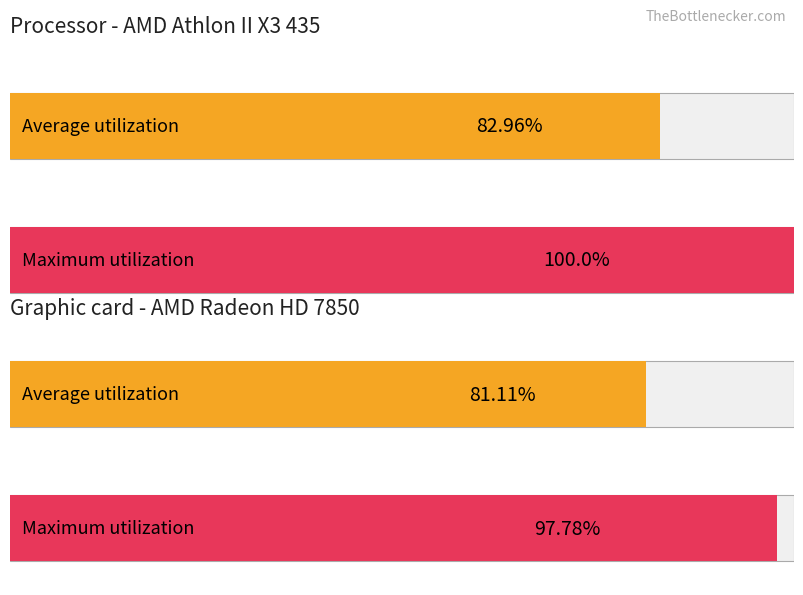

How many data points in Average utilization are above 82?

1